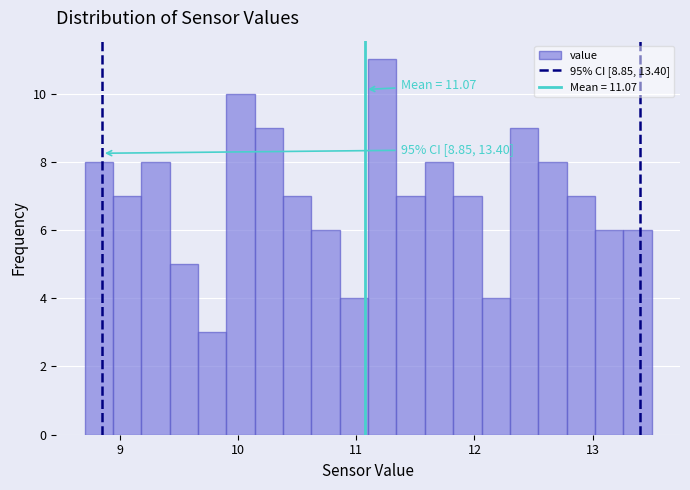

Around what value on the x-axis is the tallest bar? Give the approximate position of its centre, as read against the axis.

11.2